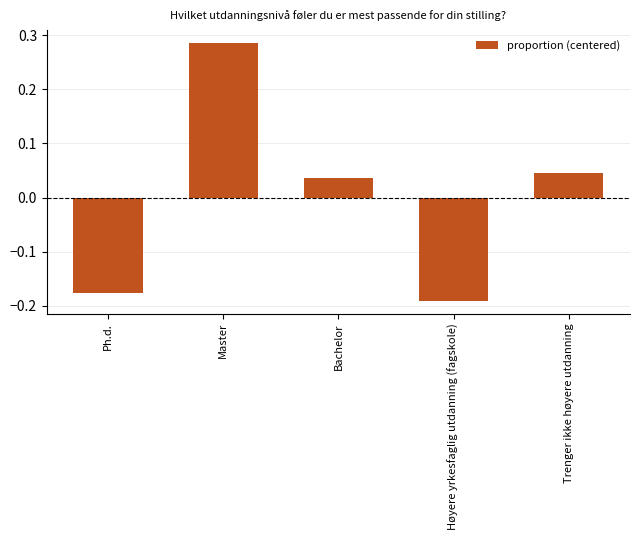

List the labels in order of value, largest first.

Master, Trenger ikke høyere utdanning, Bachelor, Ph.d., Høyere yrkesfaglig utdanning (fagskole)